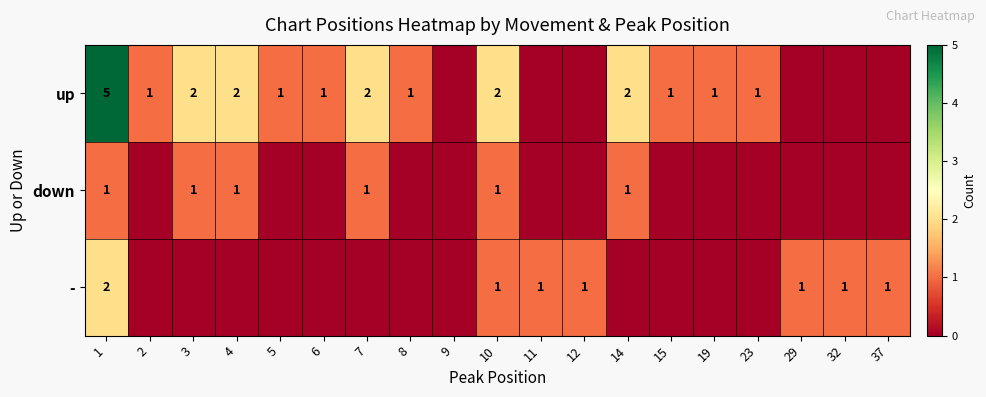

Is it true that down equals 1 at 4?

True